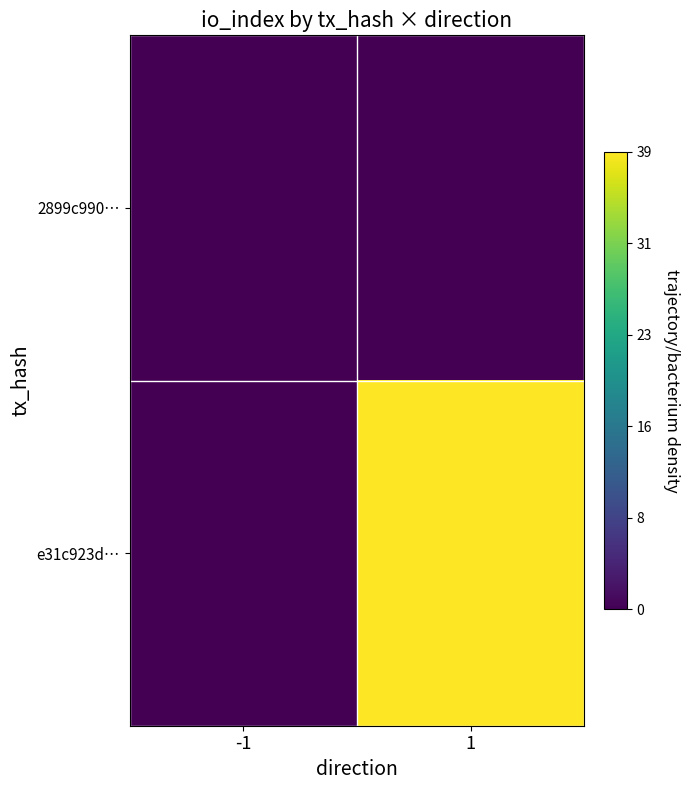

Which series has the largest total across all categories?

e31c923d…